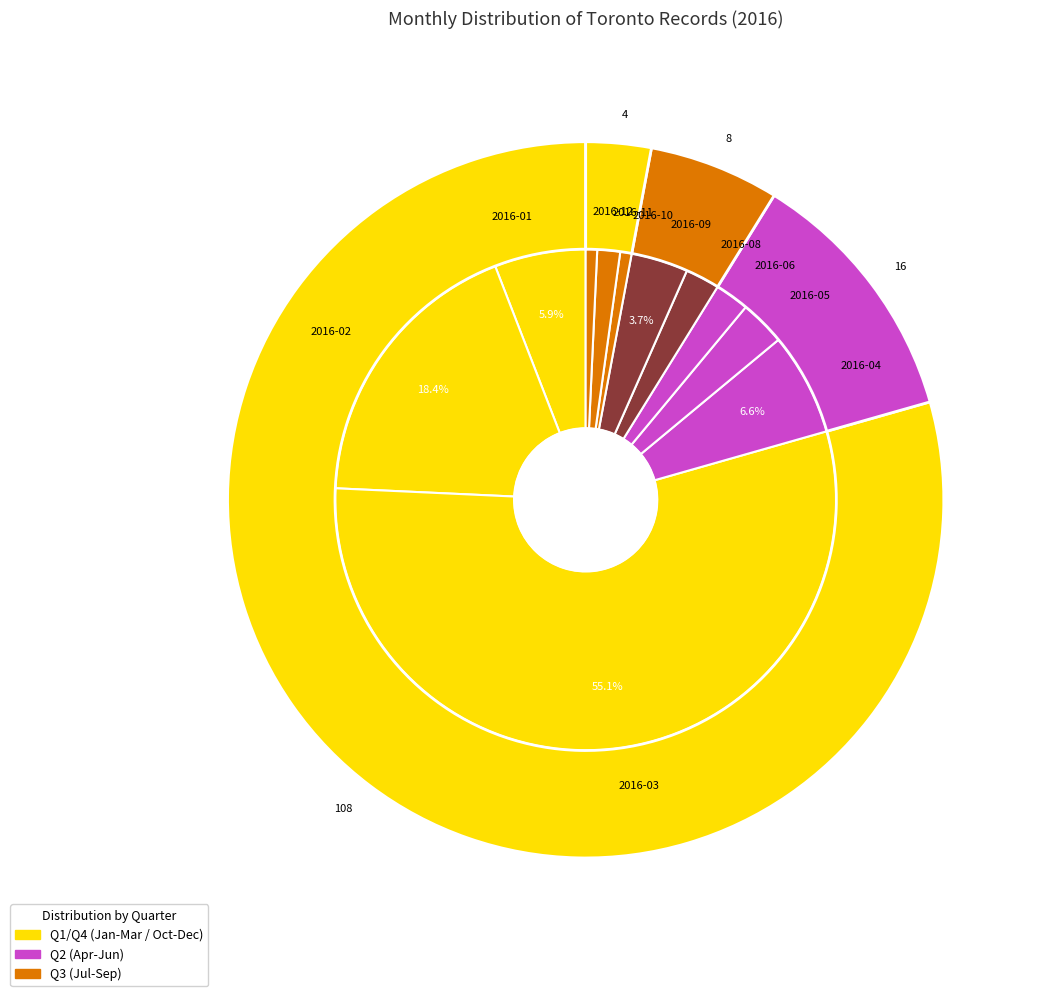

What percentage do 2016-11 and 2016-02 together represent?

19.9%